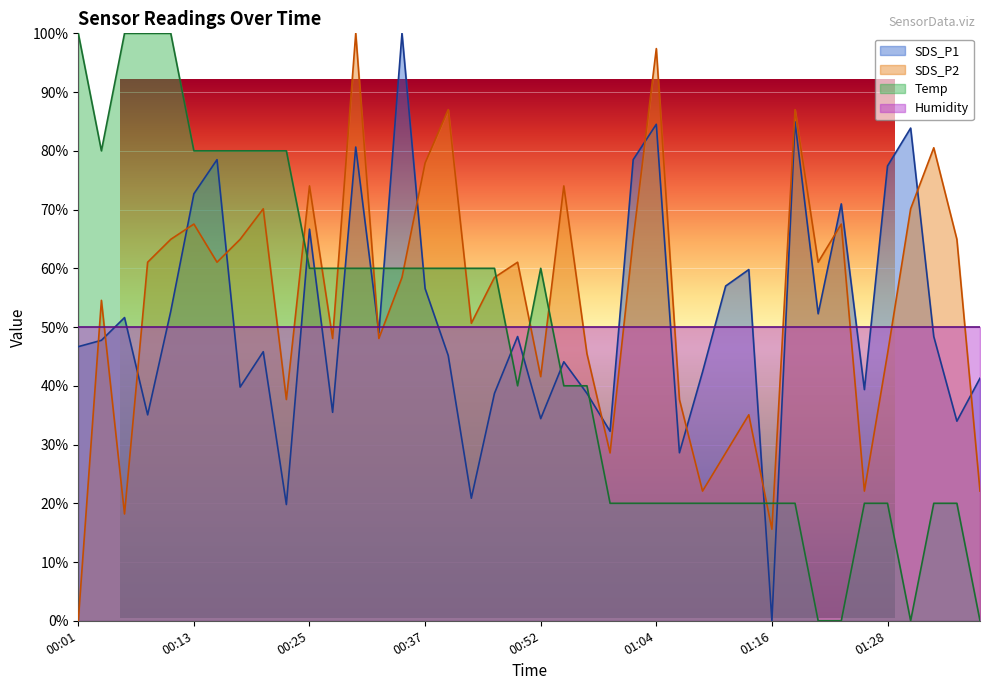

At which label does Temp reach its minimum?

01:21